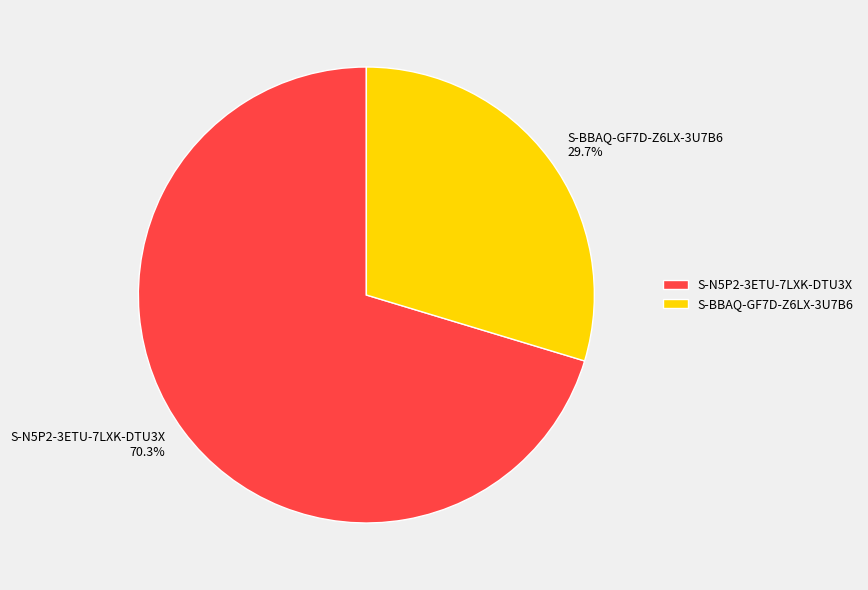

Count the number of slices in the pie.

2